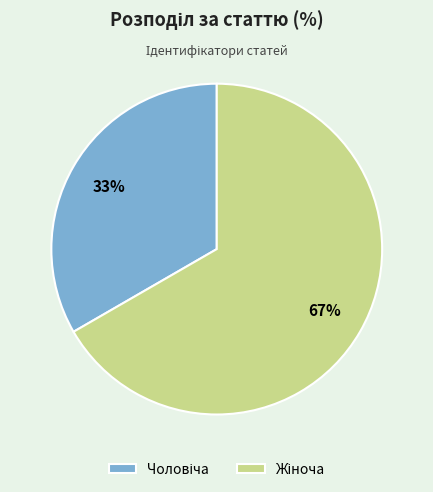

To the nearest percent, what is the average slice percentage?

50%